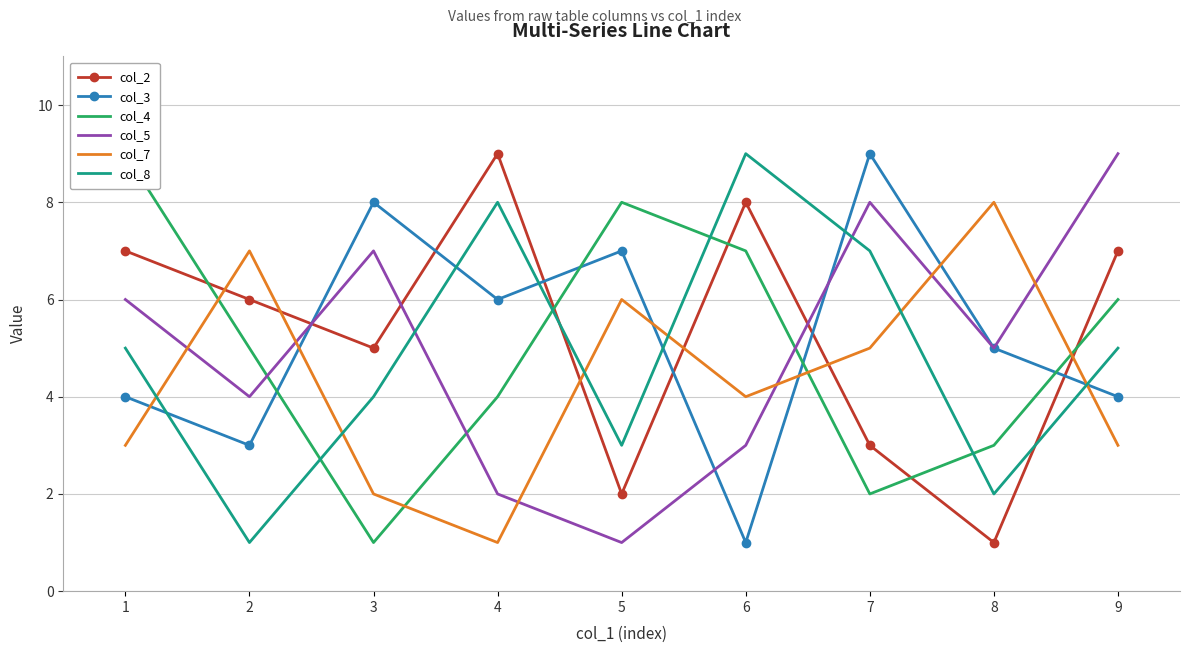

Which has a higher value, 5 or 8?

5